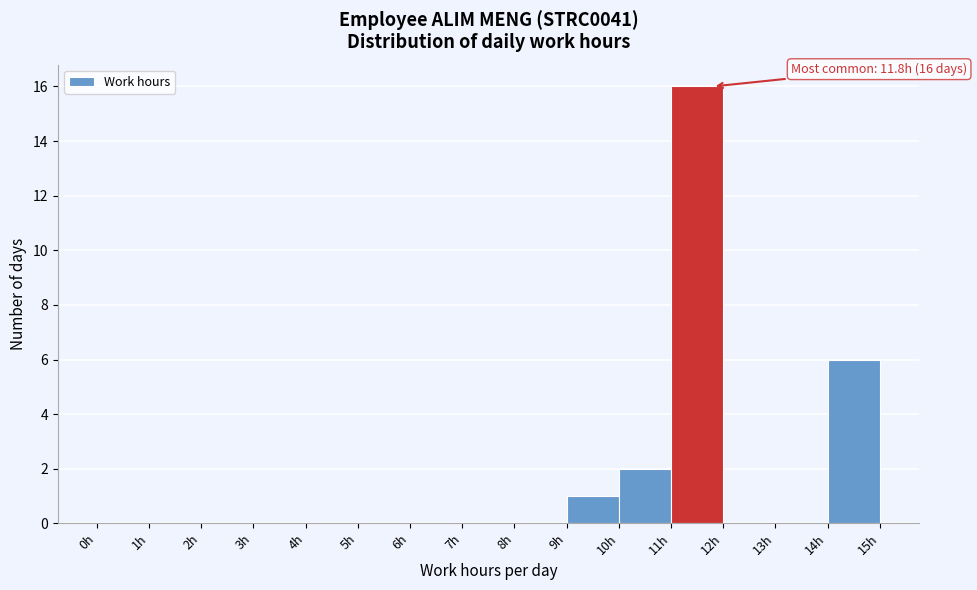

Over which range of the x-axis is the bar tallest?

11 to 12